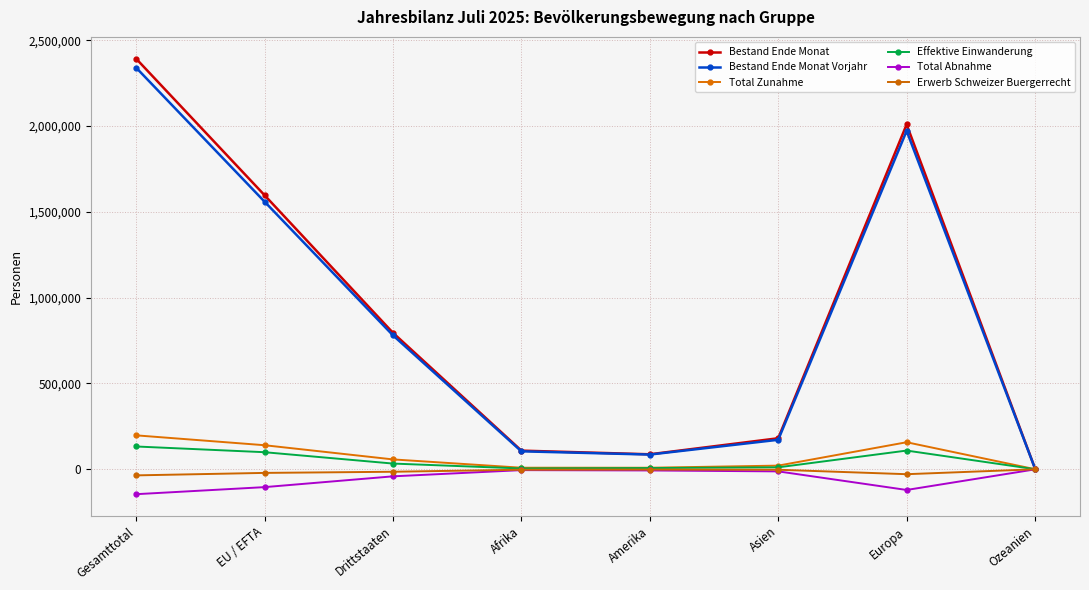

What position from the left is Drittstaaten?

3